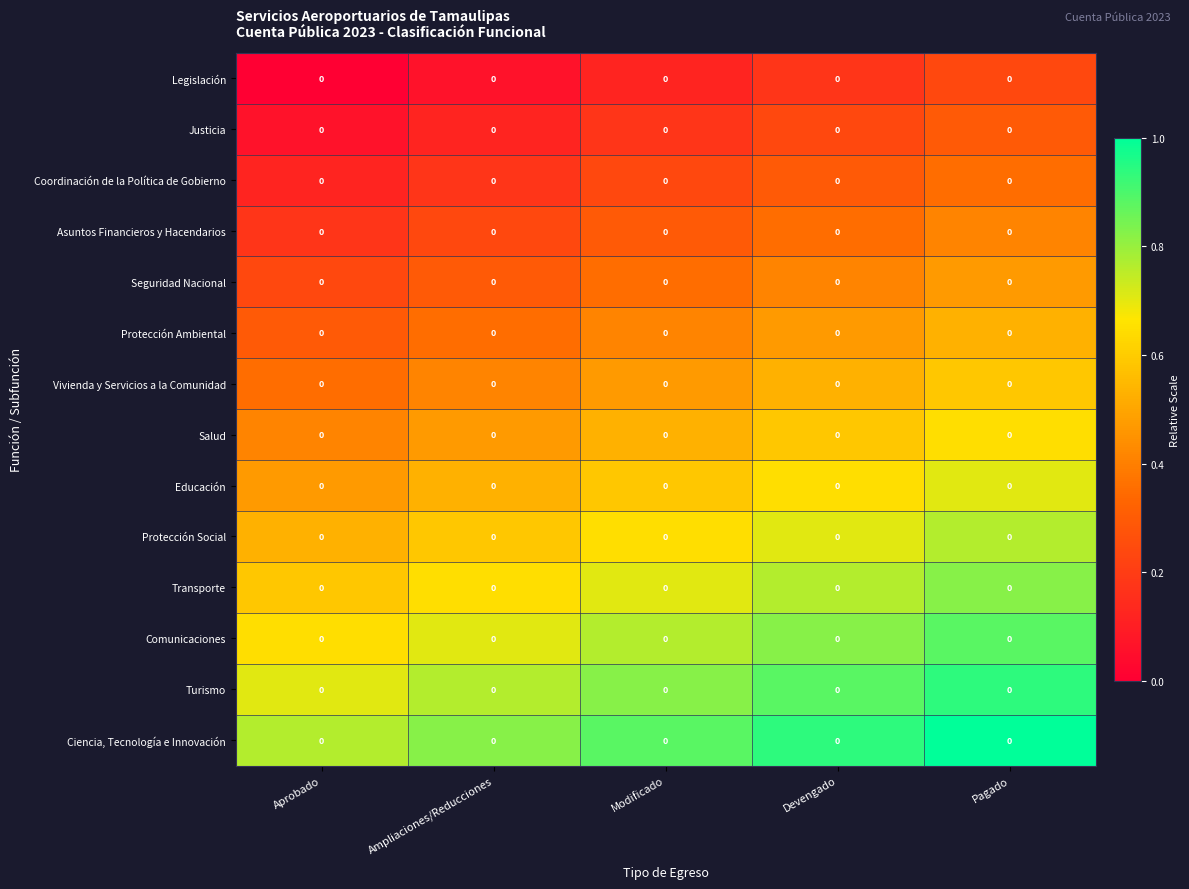

Which series has the largest total across all categories?

Ciencia, Tecnología e Innovación